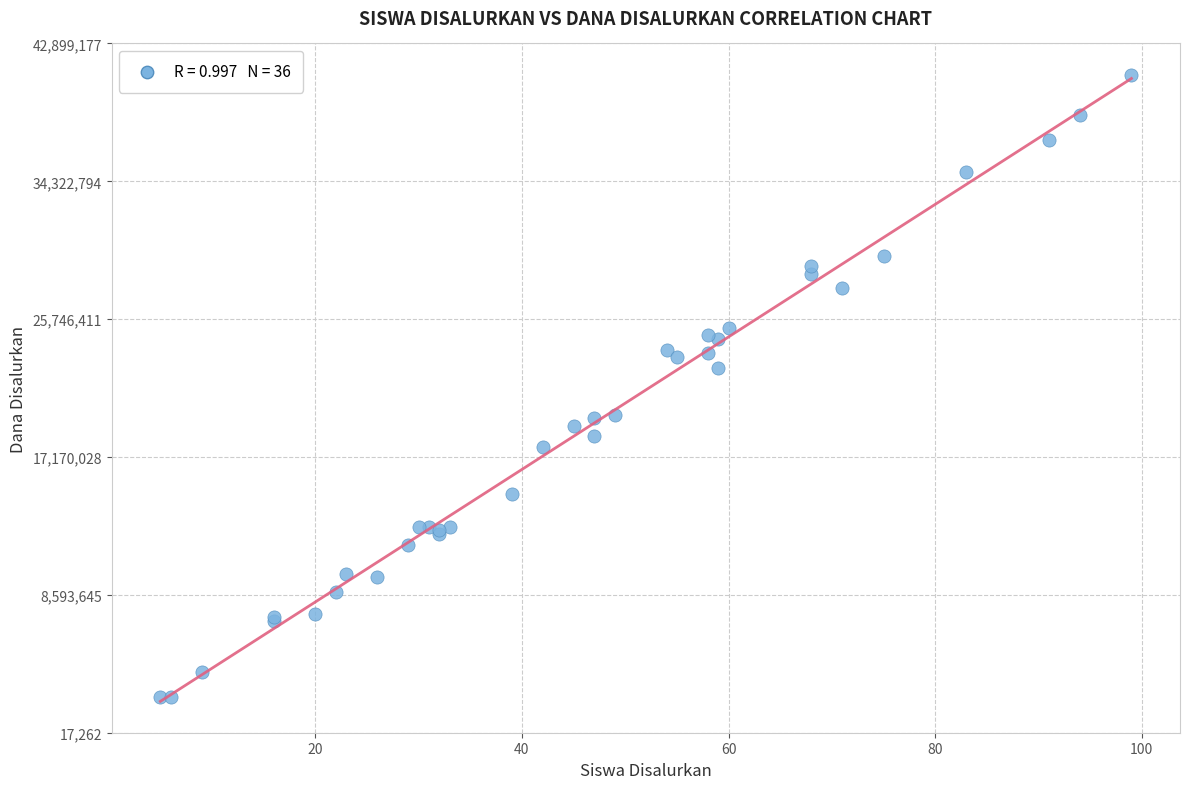

What Y value in the scatter plot is closest to 21600000?

22725000